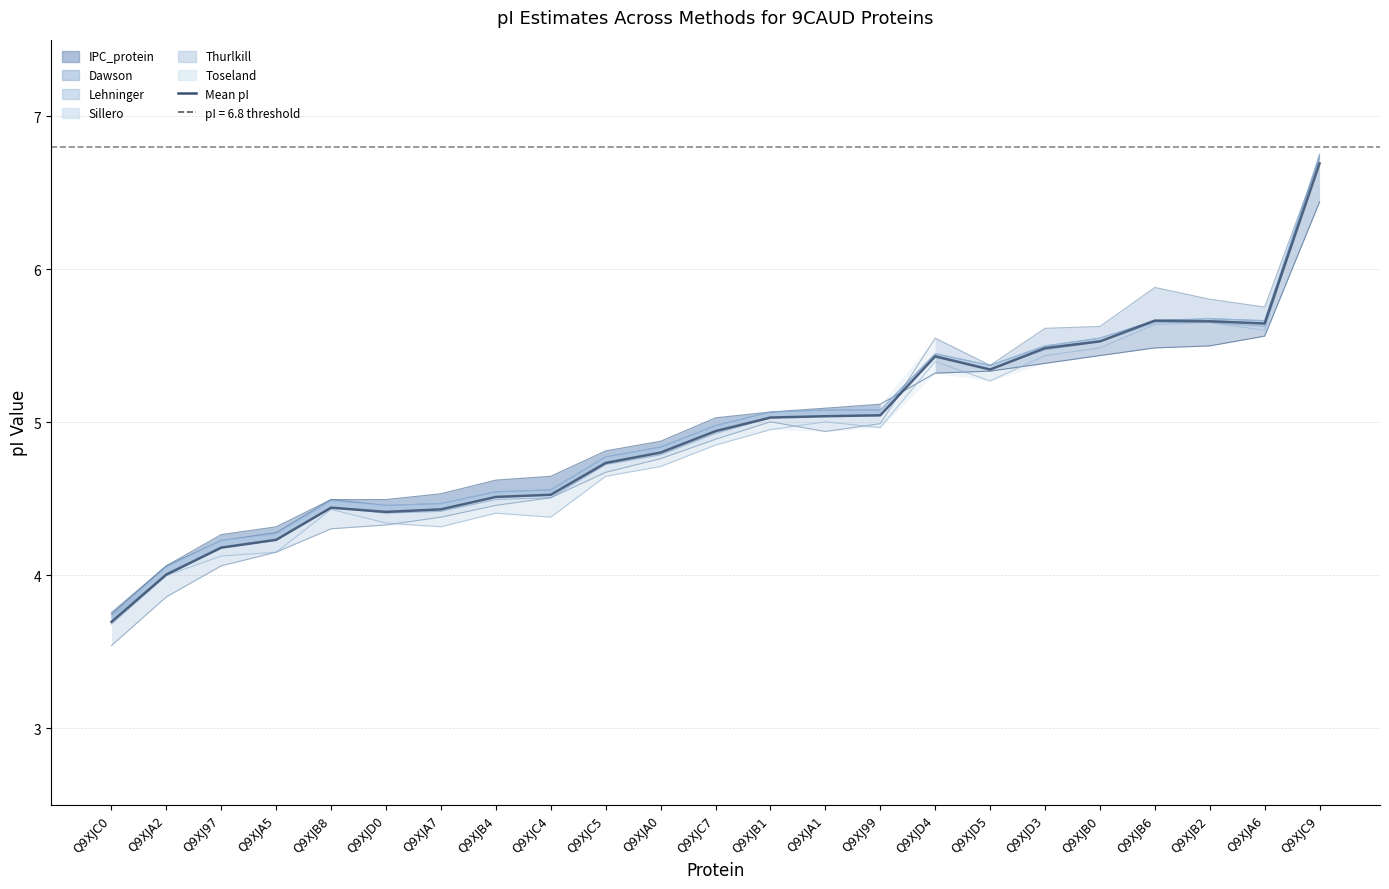

How many lines are shown in the chart?

1